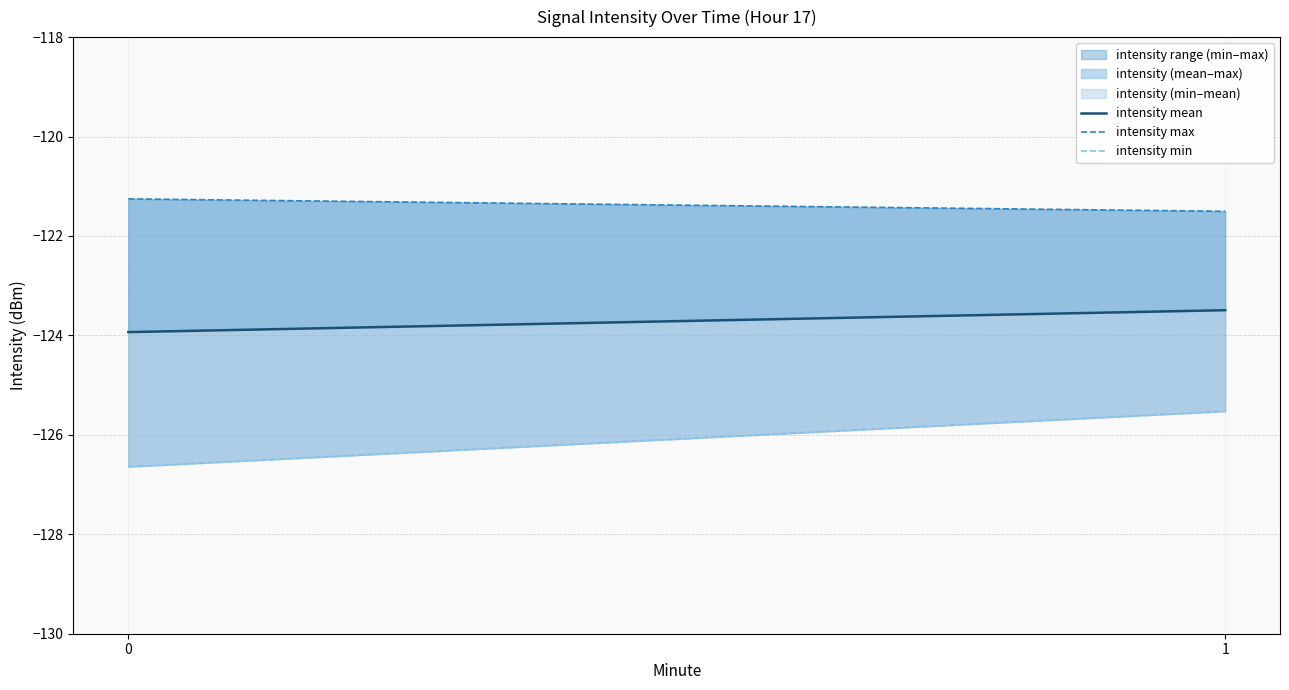

Reading right to left, transcribe all the data shown in this chart.

intensity mean: 1=-123.5	0=-123.9
intensity max: 1=-121.5	0=-121.3
intensity min: 1=-125.5	0=-126.6